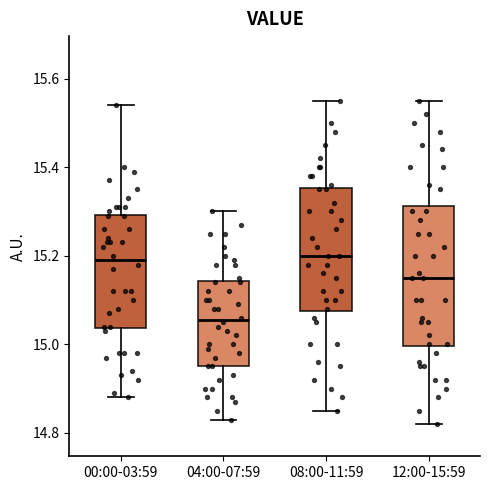

Reading left to right, read every box against the y-axis: the position of its median line, the range the box covers, and the ends of its whiskers. The values are not printed on the chart, so give them approximately, as read against the axis.

00:00-03:59: median 15.20, box 15.04 to 15.30, whiskers 14.88 to 15.54
04:00-07:59: median 15.06, box 14.96 to 15.14, whiskers 14.84 to 15.30
08:00-11:59: median 15.20, box 15.08 to 15.36, whiskers 14.86 to 15.56
12:00-15:59: median 15.16, box 15.00 to 15.32, whiskers 14.82 to 15.56